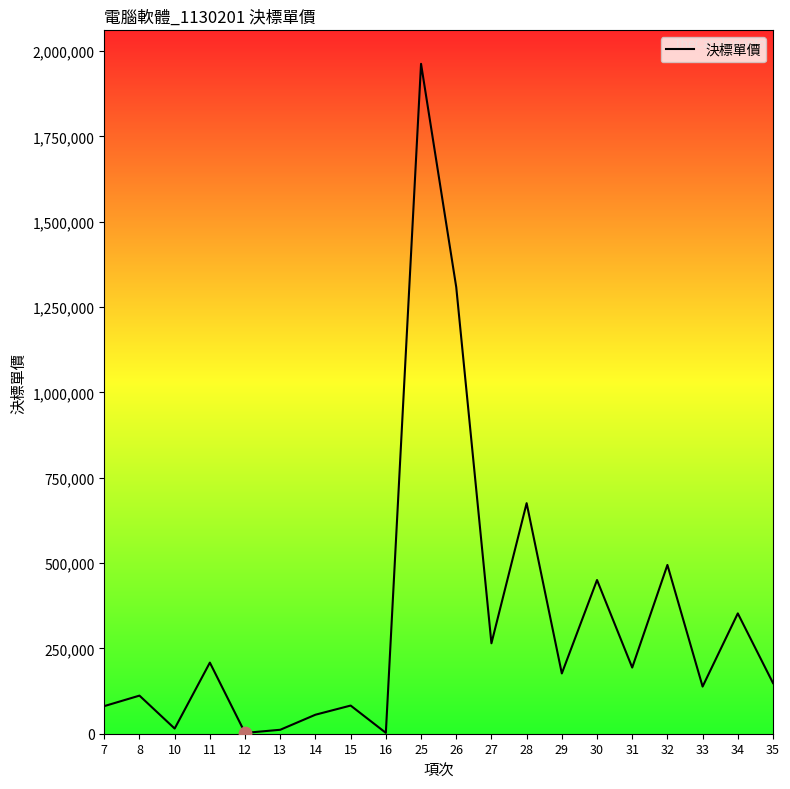

What is the change in value from 10 to 26?

+1293236